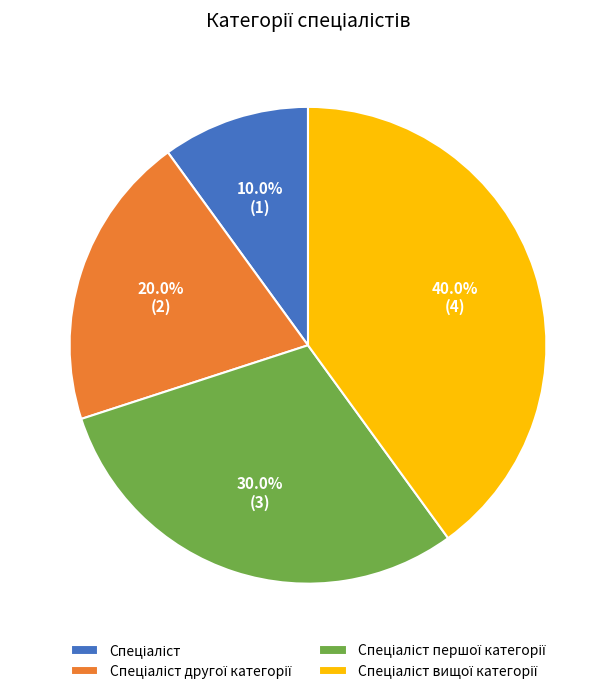

Does any single category account for the majority?

No